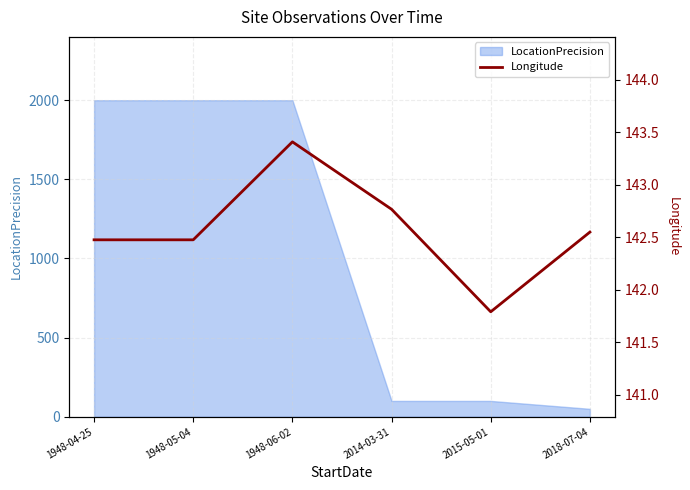

How many values are between 142 and 143?

4